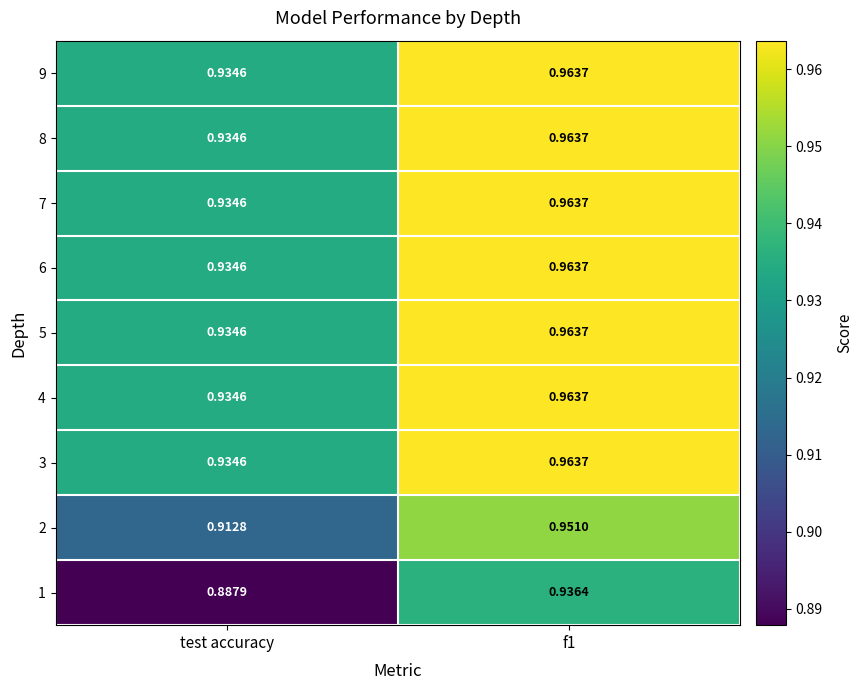

Where is 7 nearest to the value 0?

test accuracy